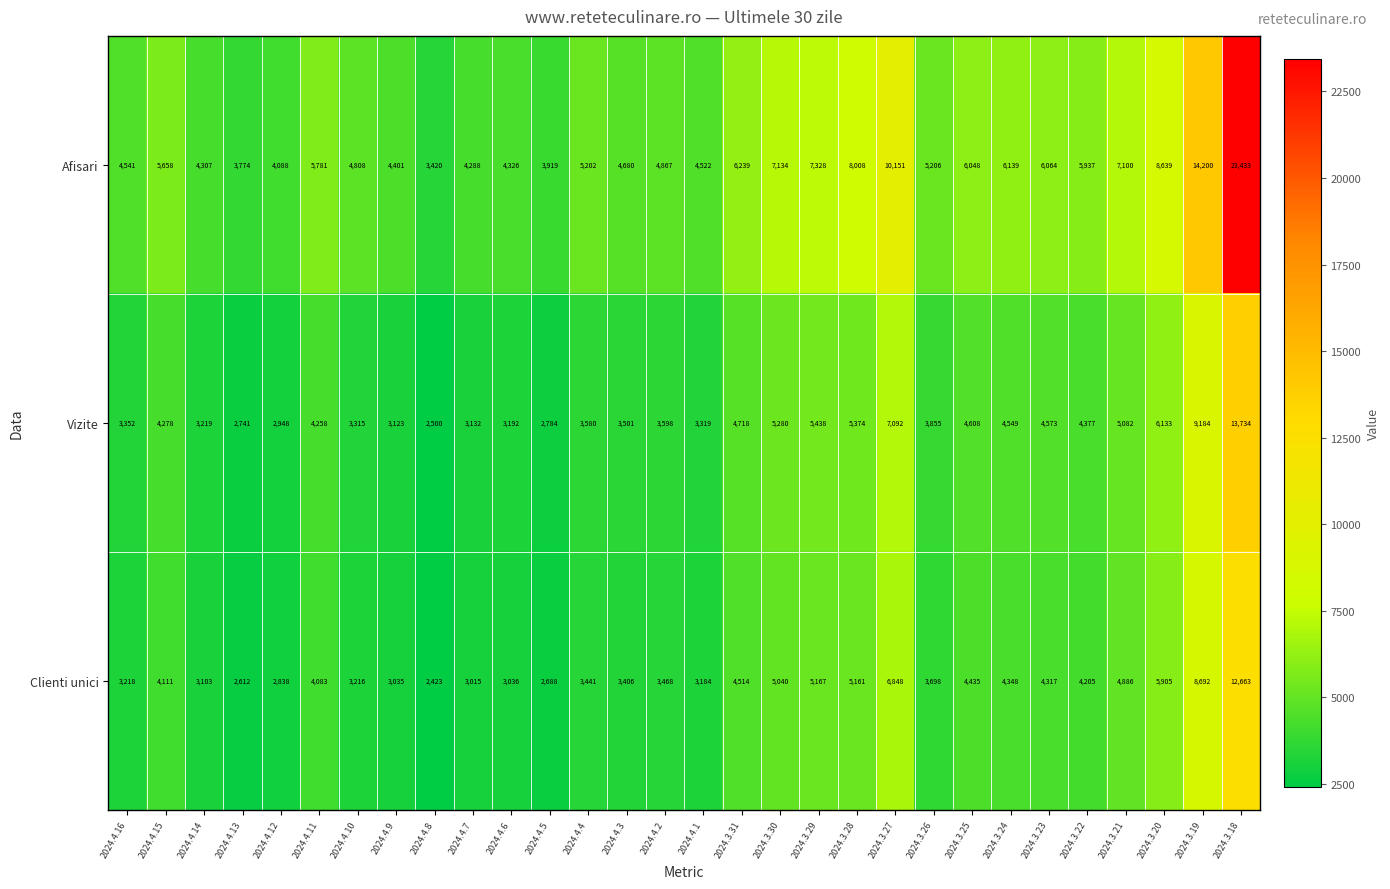

What is the difference between the highest and lowest values at 2024.4.1?

1338